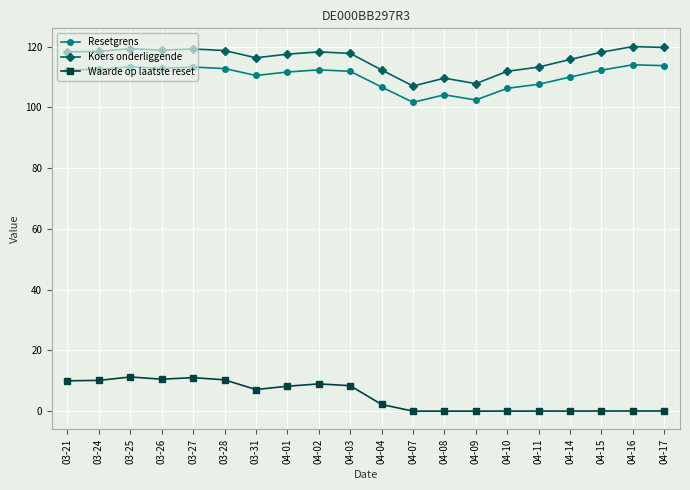

True or false: Koers onderliggende has more than 1 interior local peaks.

True